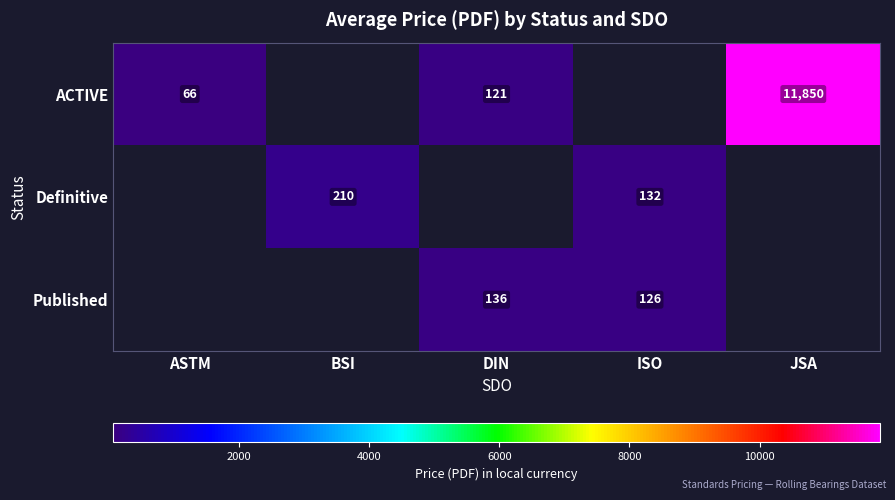

Is it true that Definitive equals 132 at ISO?

True